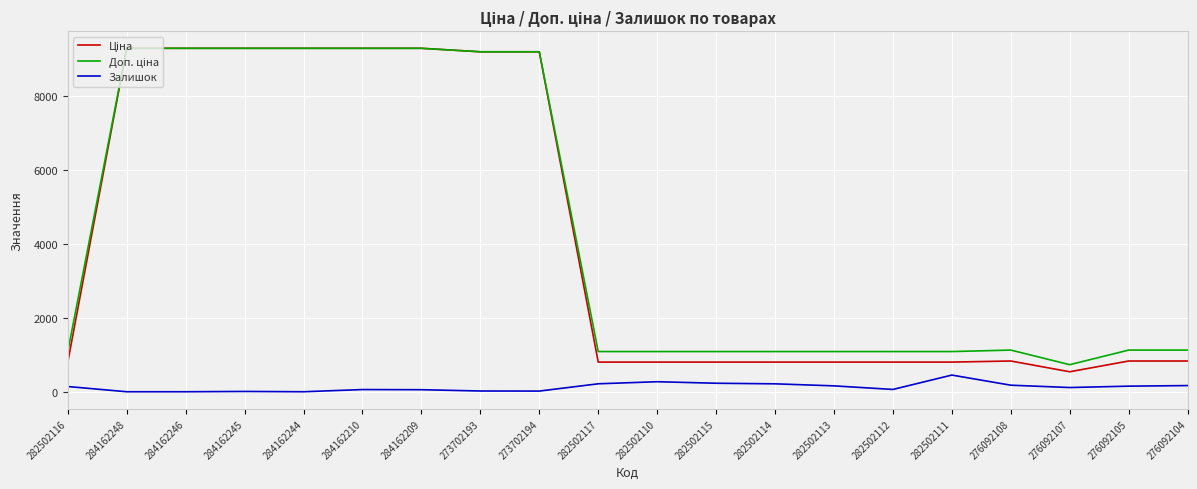

Is it true that Залишок equals 62.0 at 282502112?

True